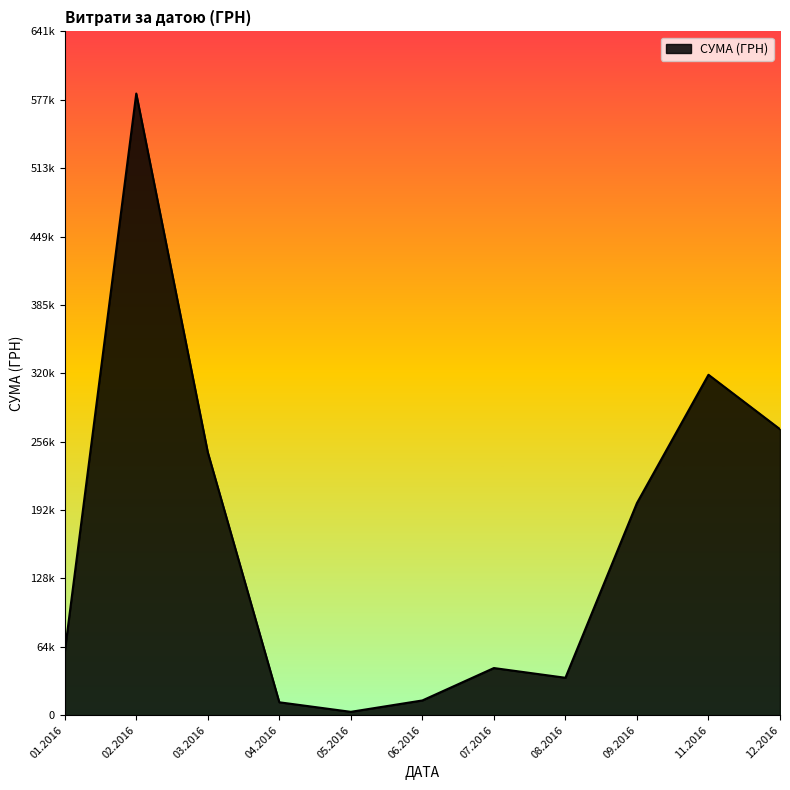

Does the chart have visible grid lines?

No